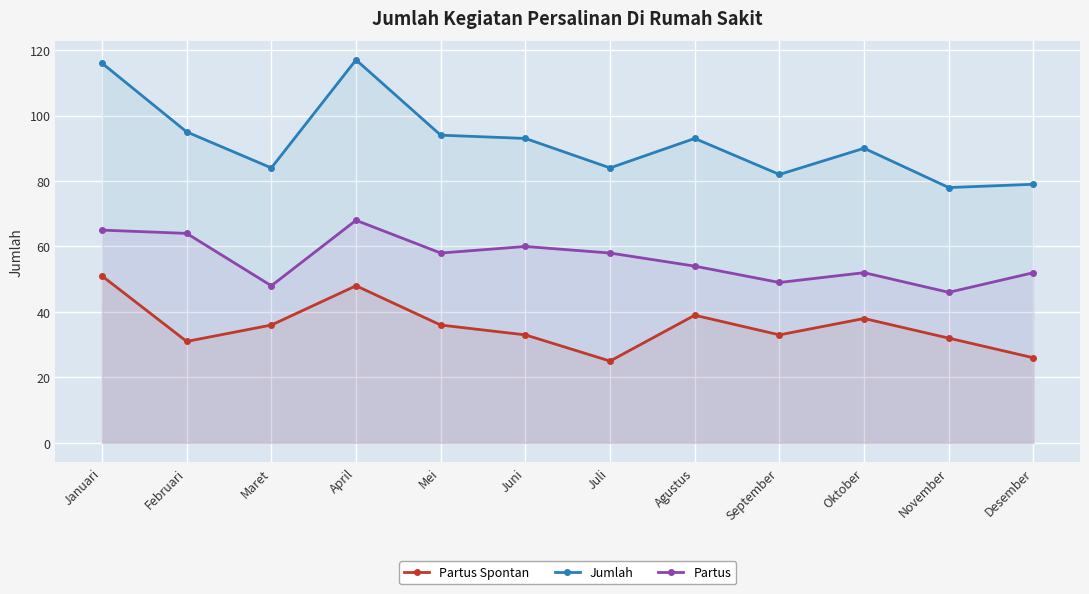

In Jumlah, how many points are higher than both neighbors (excluding endpoints)?

3